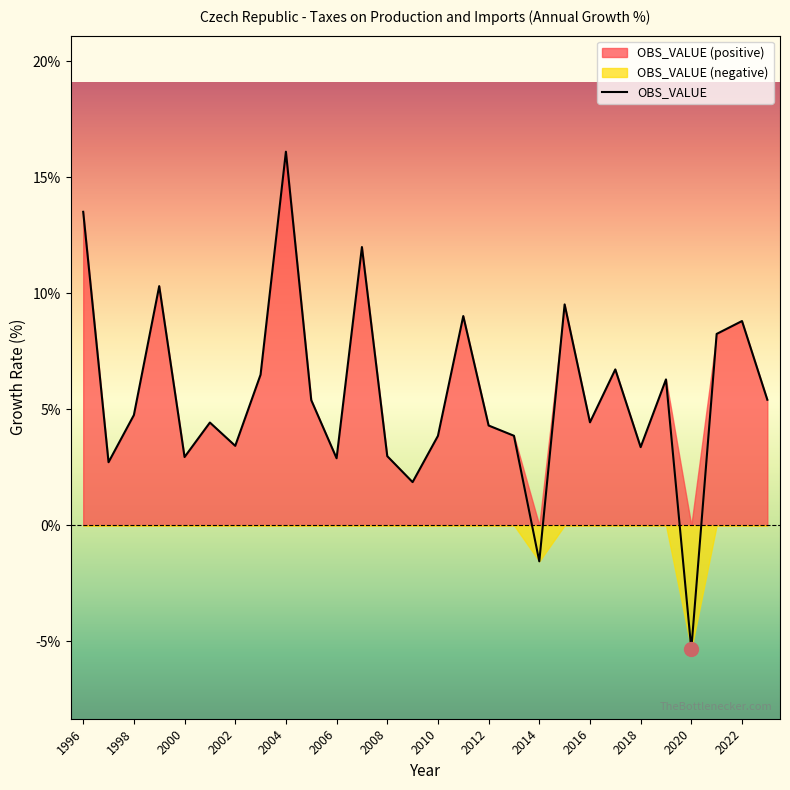

Reading left to right, extract all data points from this chart.

13.5	2.7	4.7	10.3	2.9	4.4	3.4	6.5	16.1	5.4	2.9	12.0	3.0	1.9	3.9	9.0	4.3	3.9	-1.6	9.5	4.4	6.7	3.4	6.3	-5.3	8.2	8.8	5.4